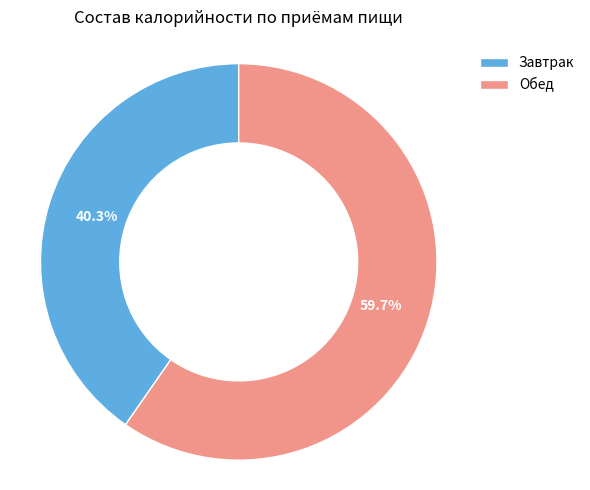

To the nearest percent, what is the average slice percentage?

50%